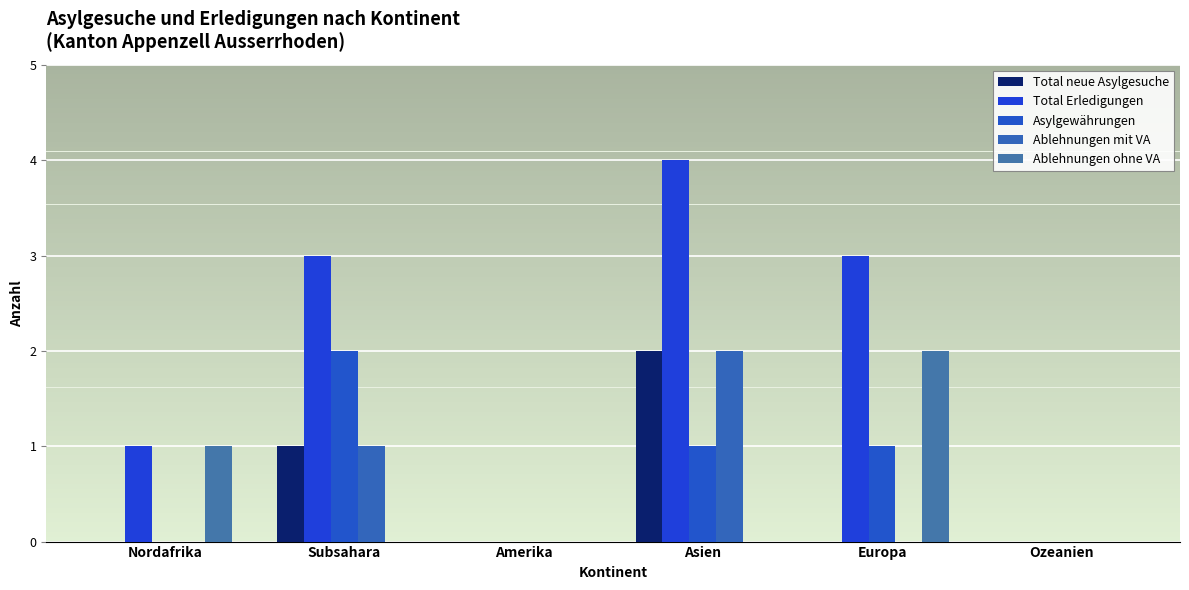

Does the chart contain stacked bars?

No